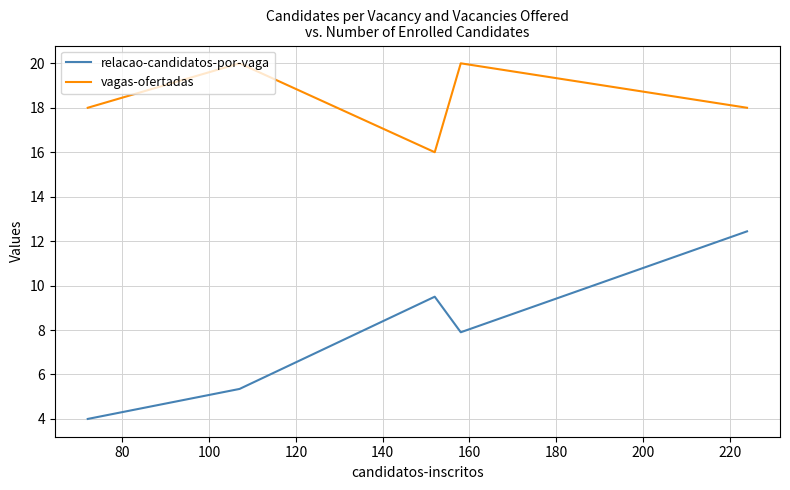

What is the difference between the second highest and minimum values in the relacao-candidatos-por-vaga series?

5.5